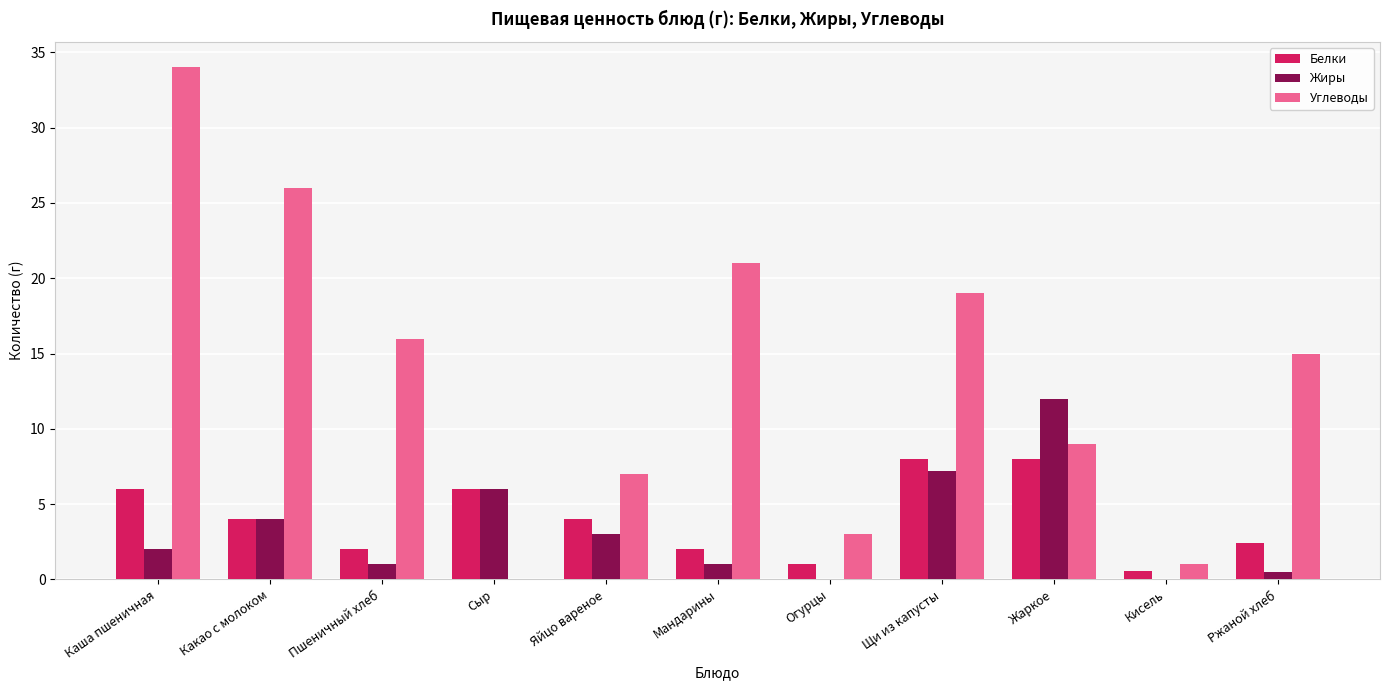

At which label is Углеводы closest to 17?

Пшеничный хлеб